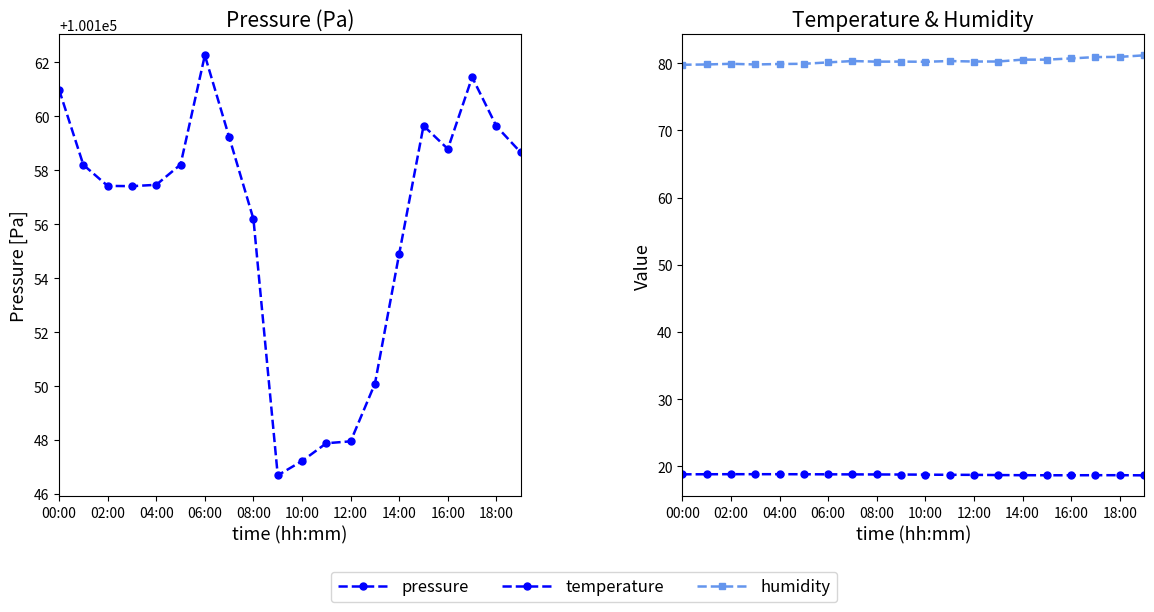

Does the chart have visible grid lines?

No